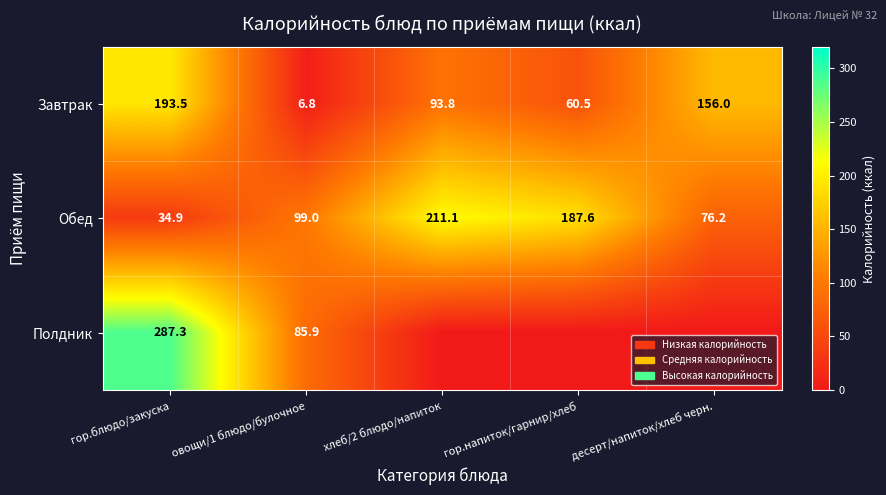

How many data points does each series have?

5